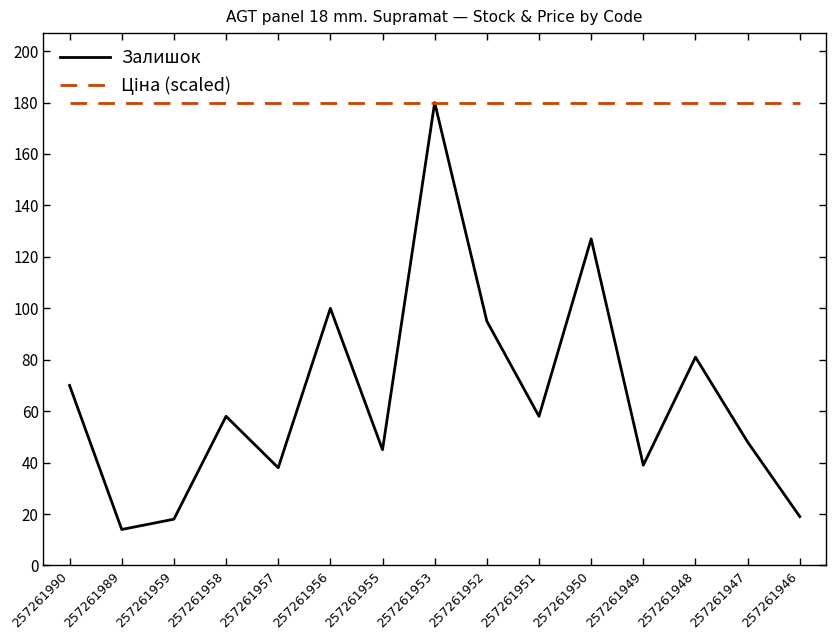

What is the minimum value for Залишок?

14